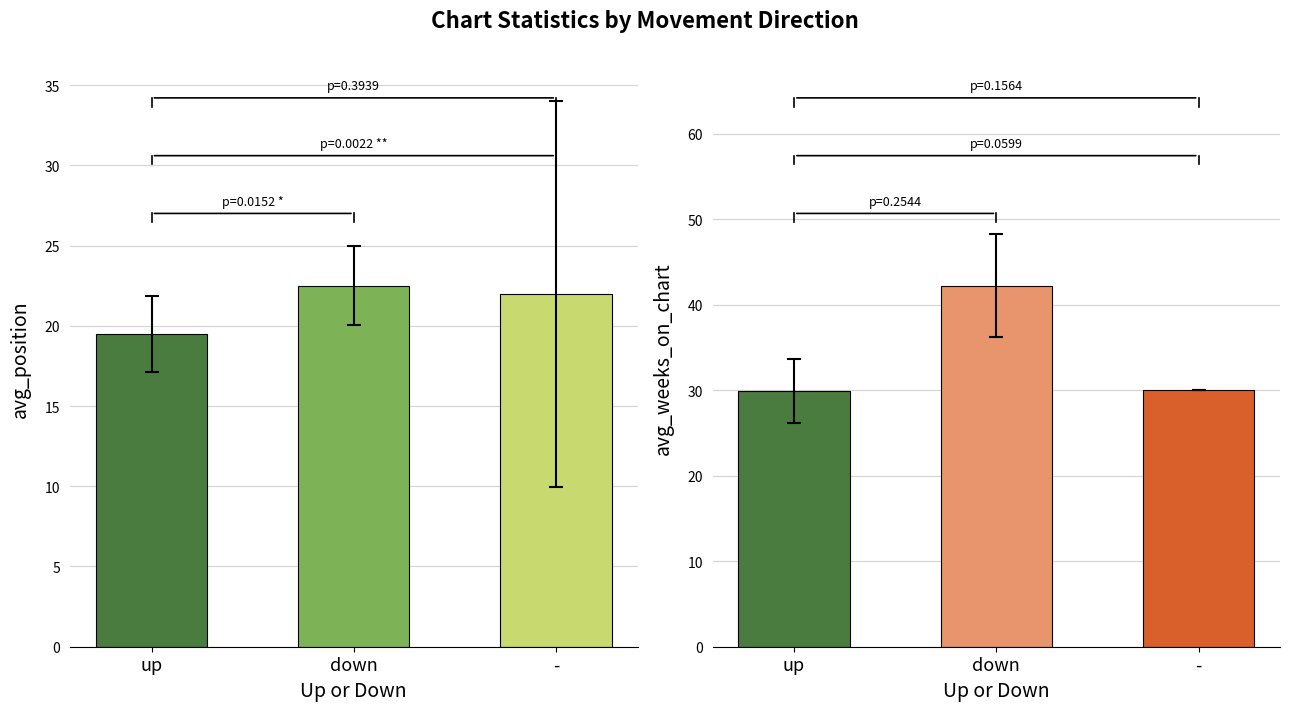

Count the number of data series in this chart.

2